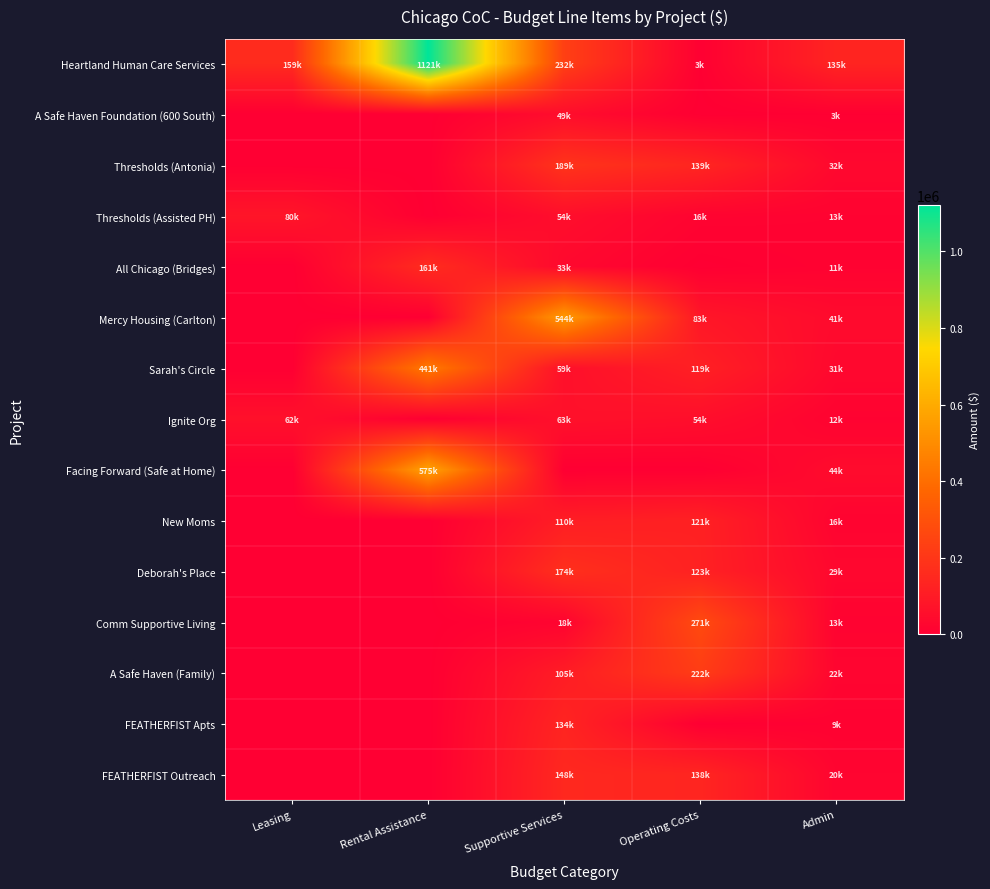

How many series are shown in this chart?

15